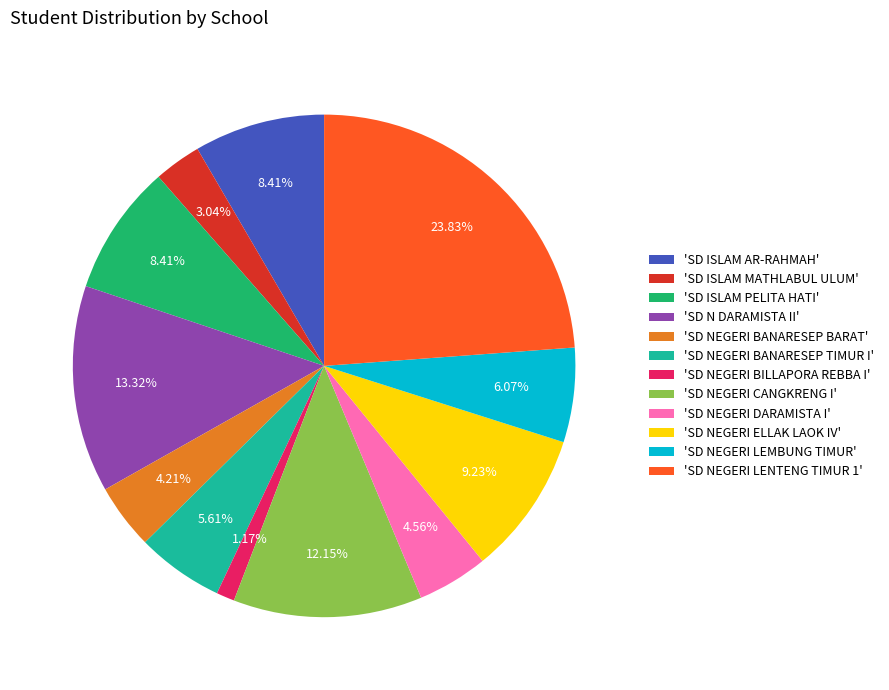

How many slices are in this pie chart?

12